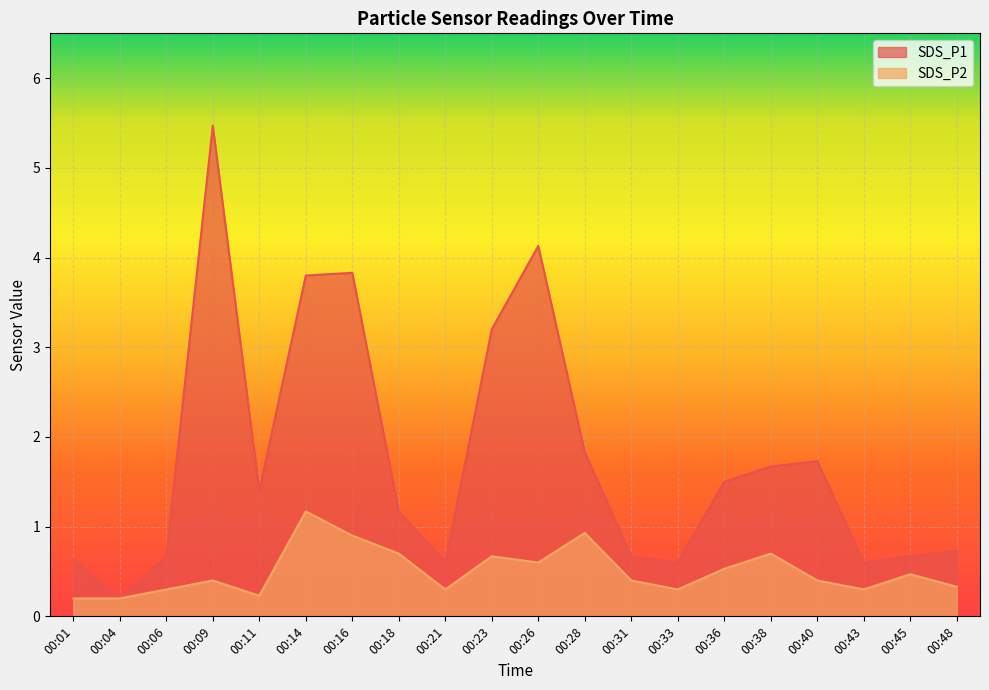

What is the total value across all series at 00:33?

0.9